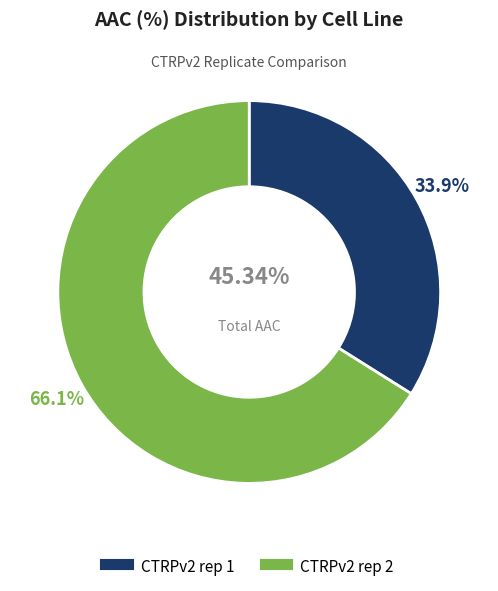

What percentage do CTRPv2 rep 2 and CTRPv2 rep 1 together represent?

100.0%